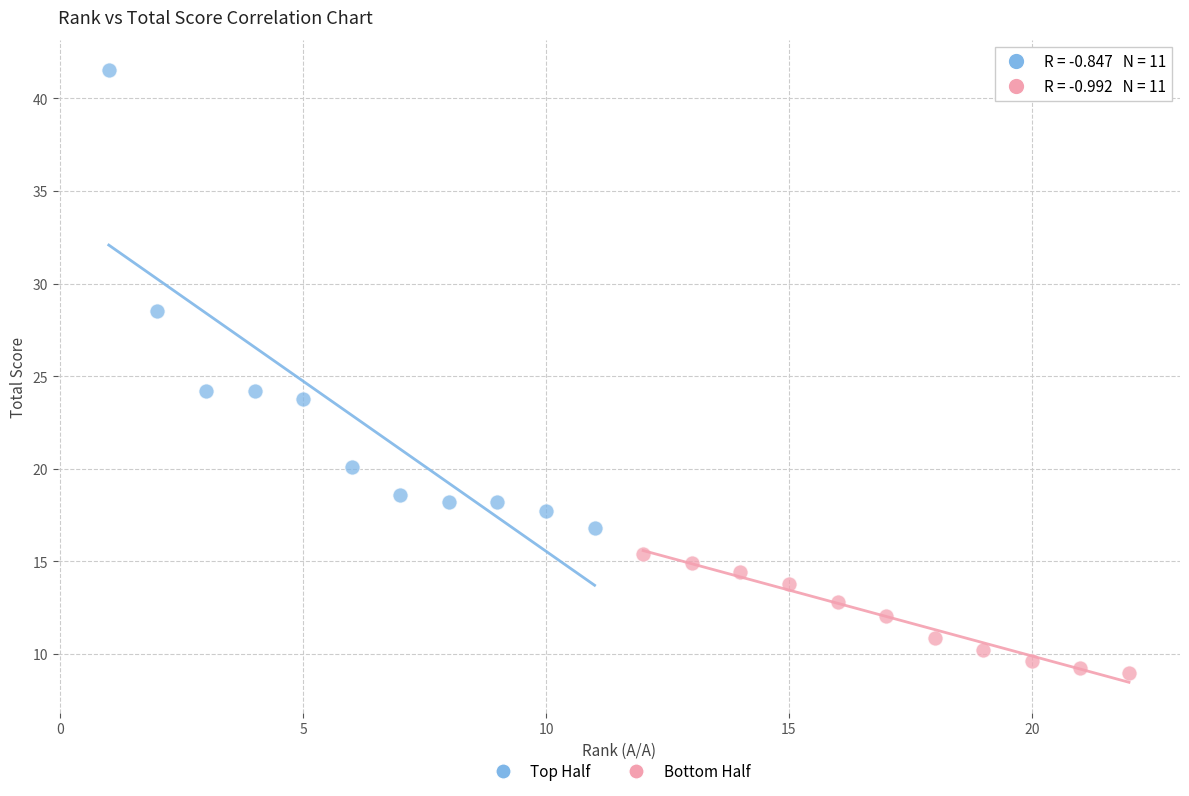

Which series reaches the minimum Y coordinate?

Bottom Half